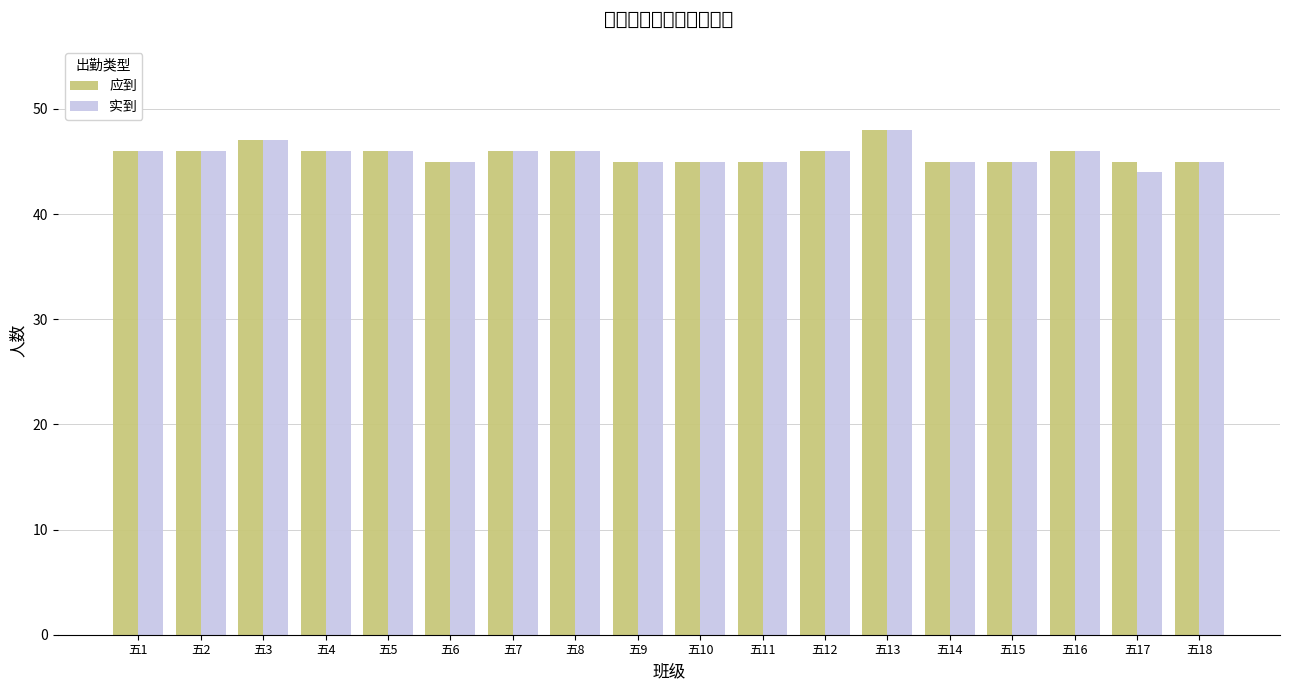

What is the greatest value displayed?

48